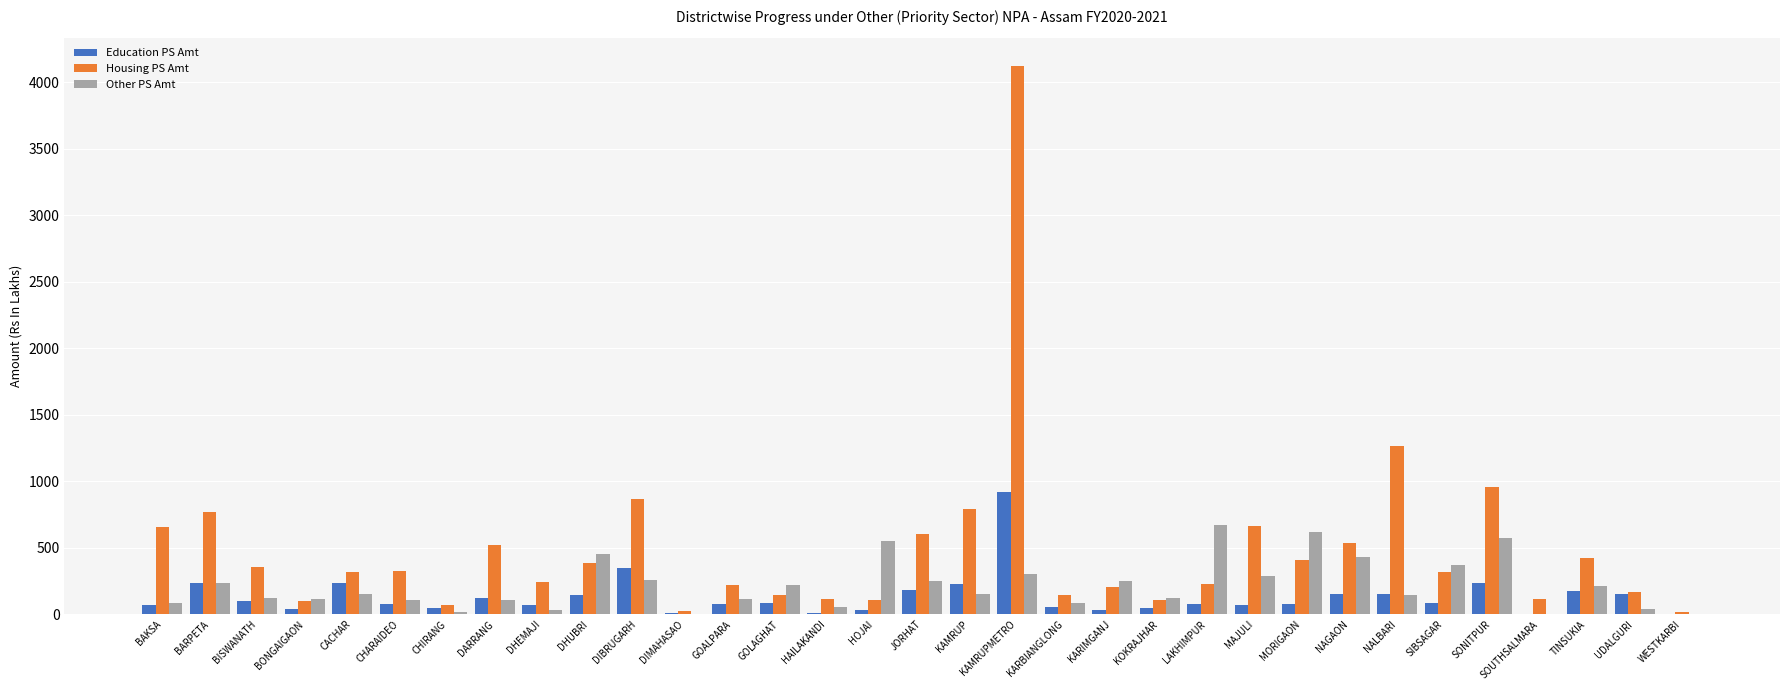

How many distinct data groups are displayed?

3